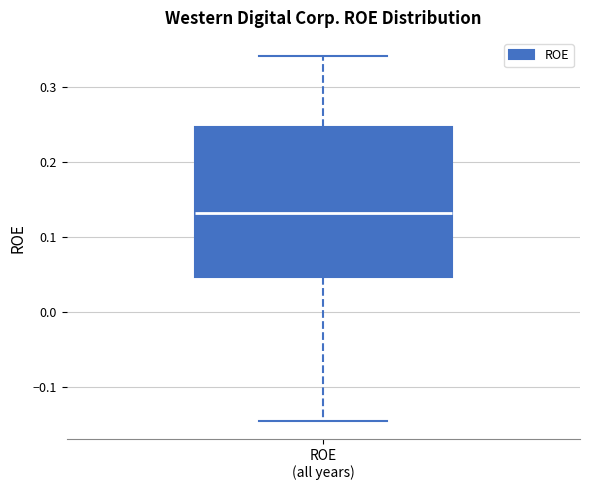

Where does the upper whisker of the box for ROE (all years) end on the y-axis? The values are not printed on the chart, so give them approximately, as read against the axis.

0.34